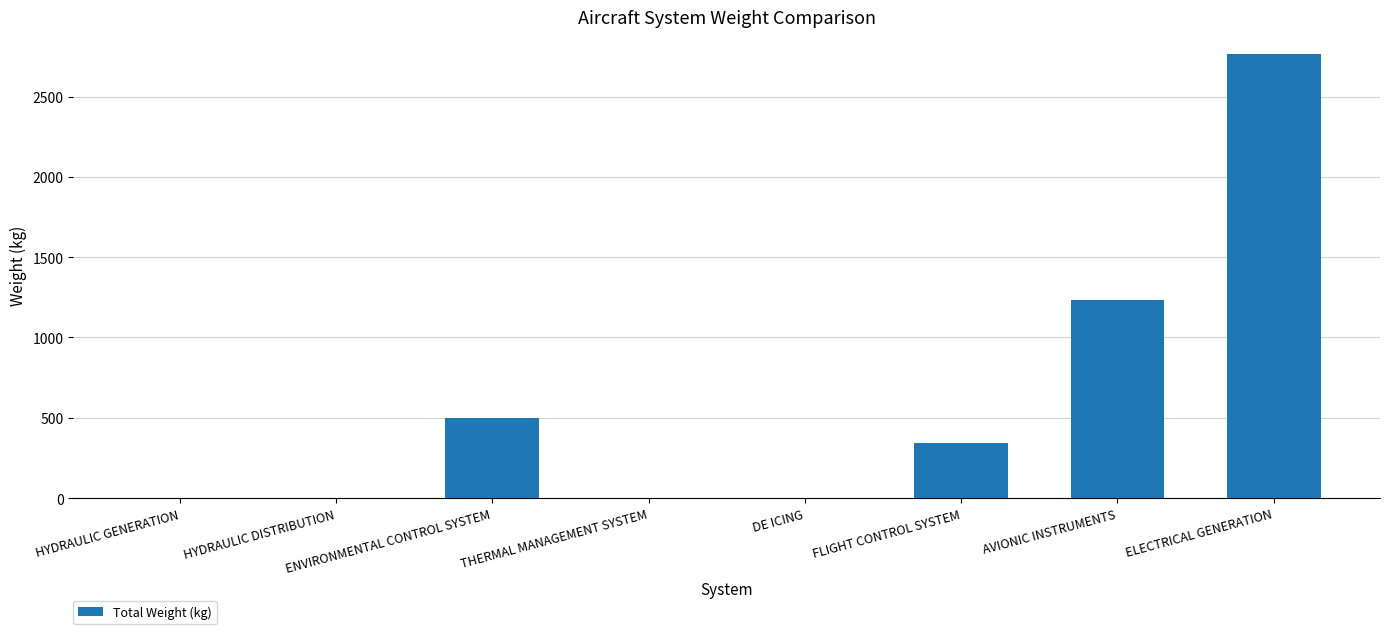

What is the greatest value displayed?

2767